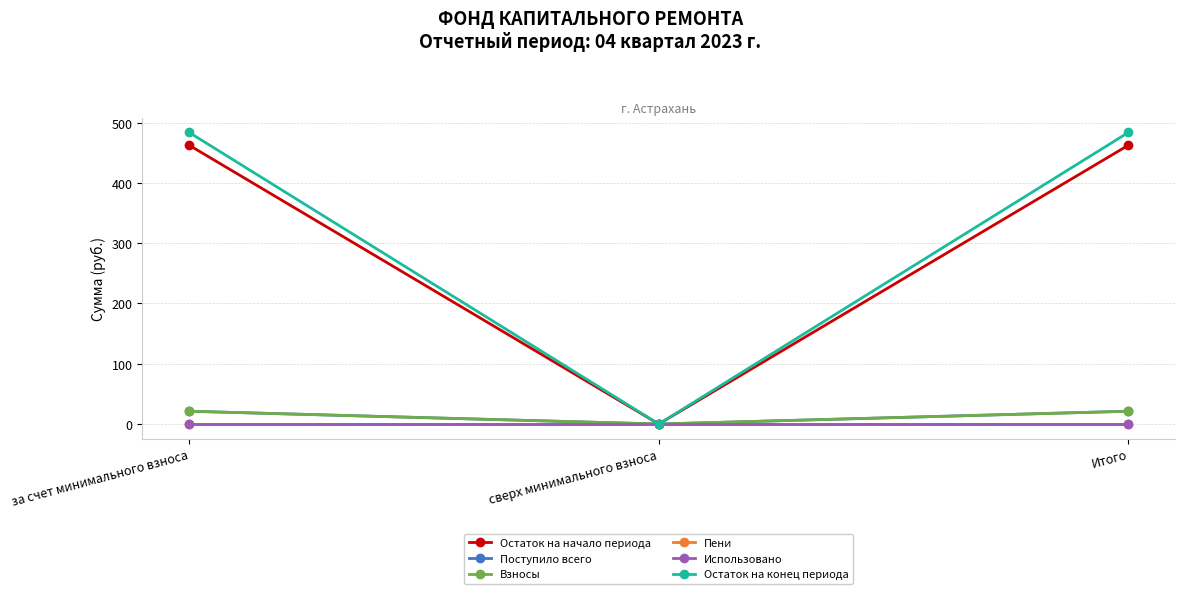

Is the value of Использовано at сверх минимального взноса greater than the value of Поступило всего at Итого?

No